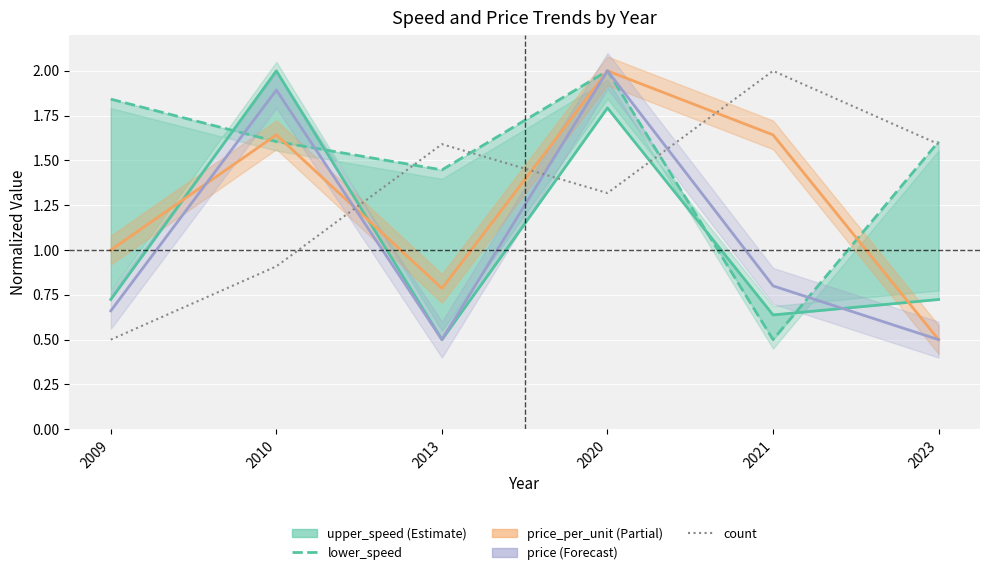

Reading left to right, what are all the values shown in this chart?

upper_speed: 2009=0.7	2010=2.0	2013=0.5	2020=1.8	2021=0.6	2023=0.7
lower_speed: 2009=1.8	2010=1.6	2013=1.4	2020=2.0	2021=0.5	2023=1.6
price_per_unit: 2009=1.0	2010=1.6	2013=0.8	2020=2.0	2021=1.6	2023=0.5
price: 2009=0.7	2010=1.9	2013=0.5	2020=2.0	2021=0.8	2023=0.5
count: 2009=0.5	2010=0.9	2013=1.6	2020=1.3	2021=2.0	2023=1.6